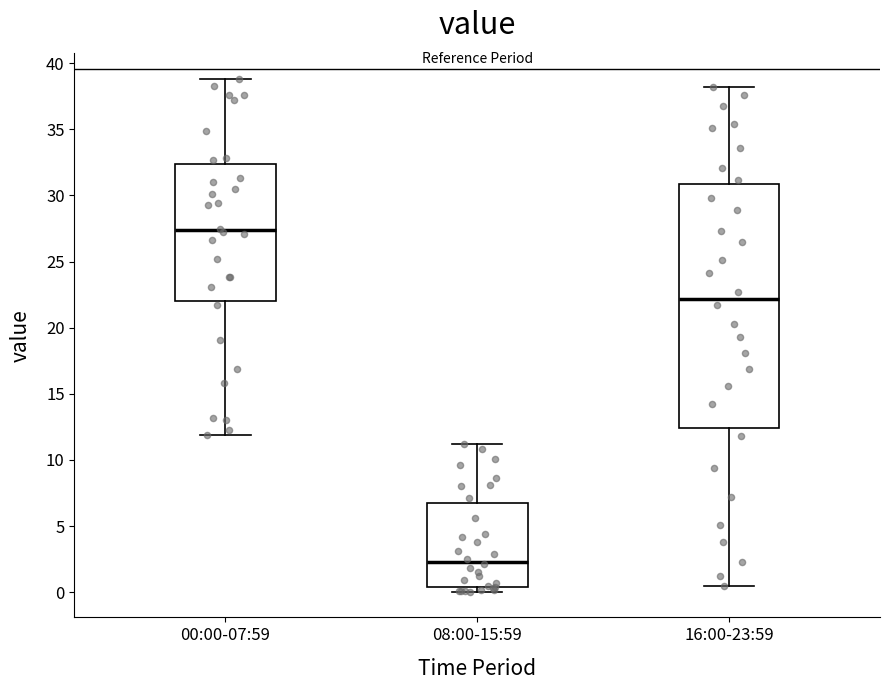

Comparing the boxes themselves (not the whiskers), which one is the tallest?

16:00-23:59